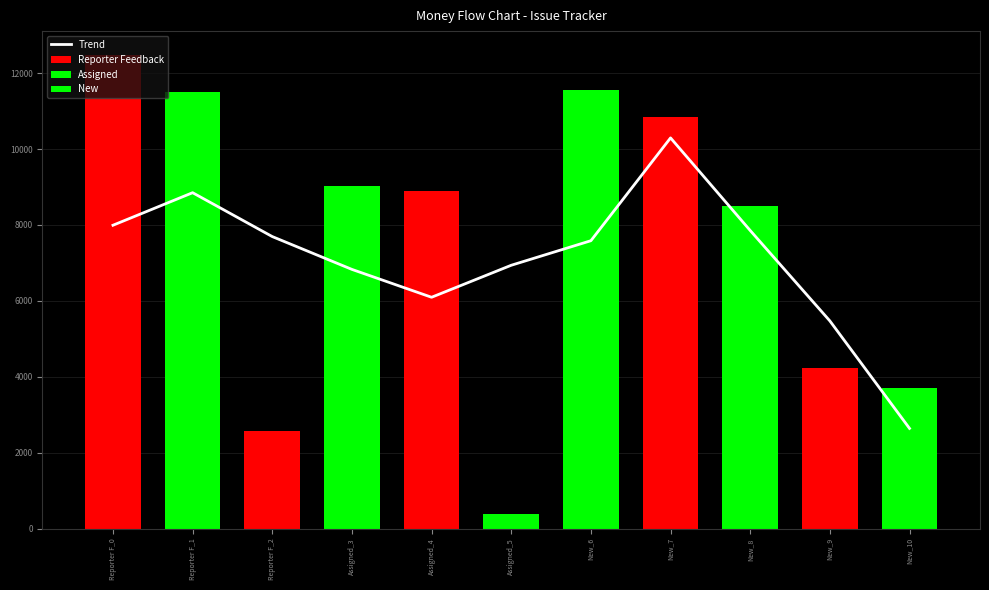

Rank the categories by value from lowest to highest.

New_10, New_9, Assigned_4, Assigned_3, Assigned_5, New_6, Reporter F_2, New_8, Reporter F_0, Reporter F_1, New_7